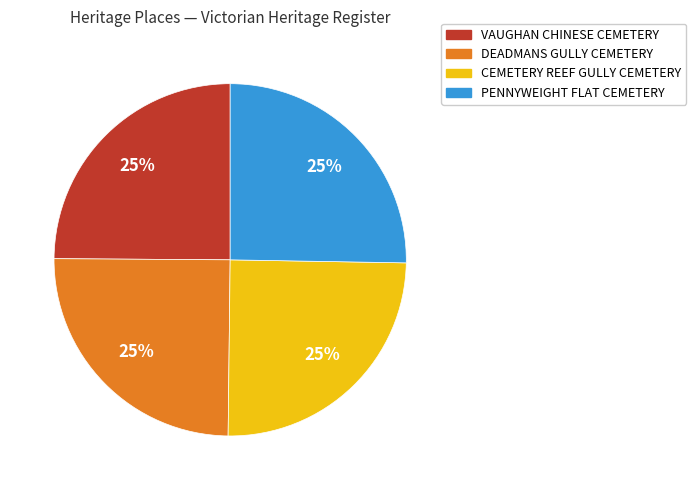

True or false: VAUGHAN CHINESE CEMETERY accounts for 25% of the total.

True